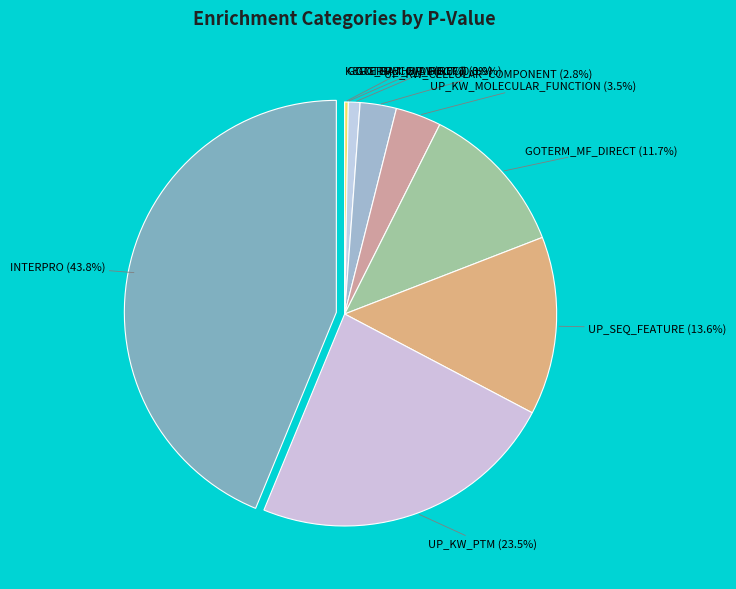

Is there a majority slice in this chart?

No